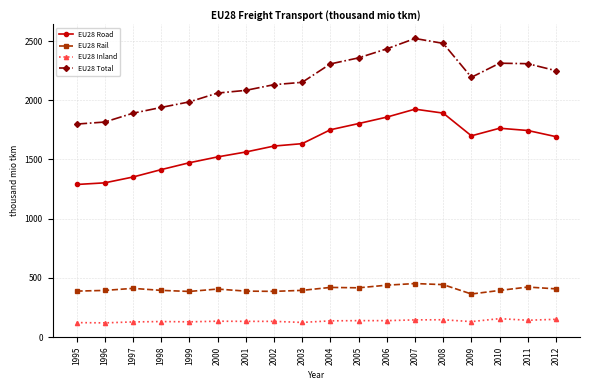

True or false: EU28 Rail and EU28 Inland cross at least once.

False